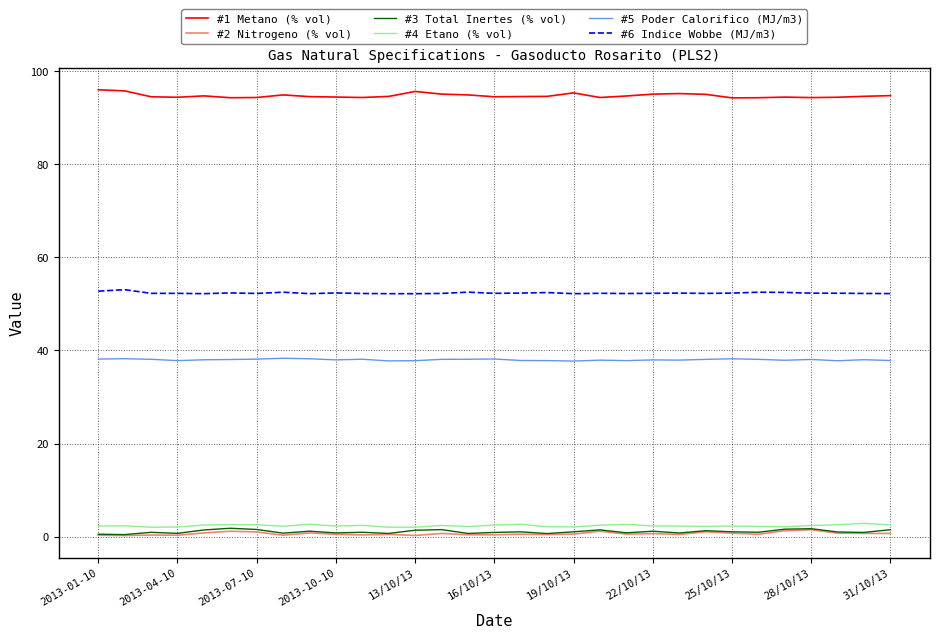

True or false: #1 Metano (% vol) and #5 Poder Calorifico (MJ/m3) cross at least once.

False